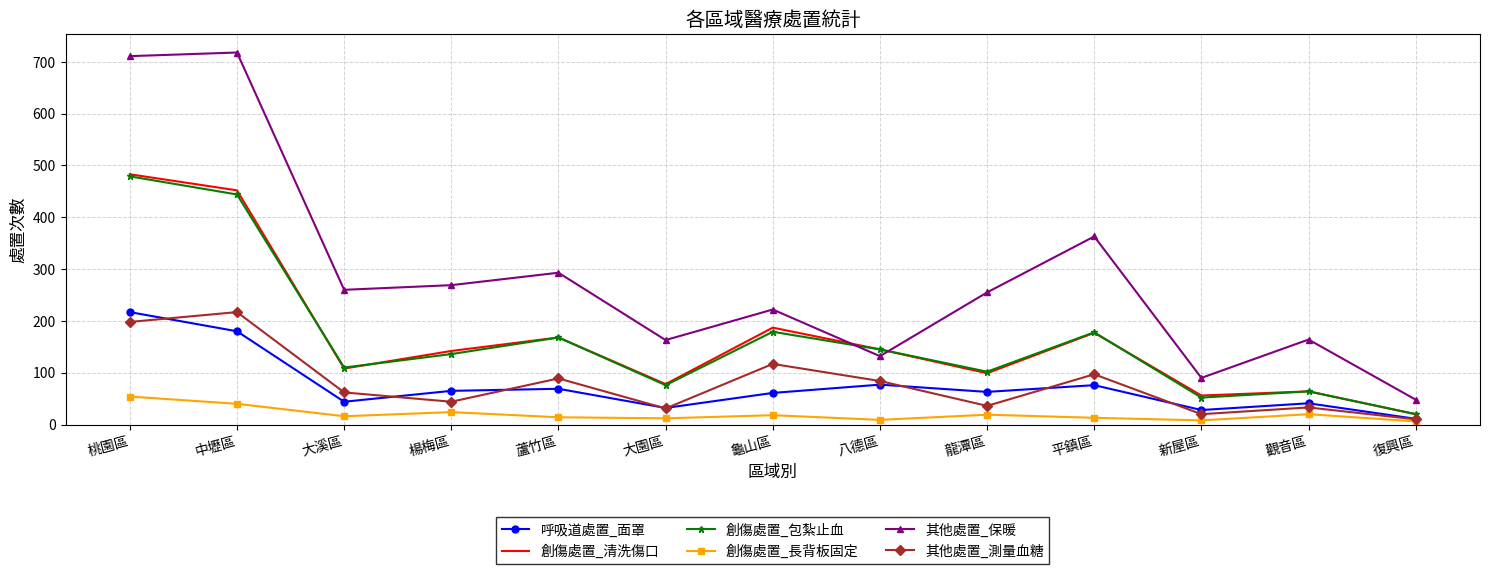

What is the sum of the 創傷處置_清洗傷口 values at 楊梅區 and 八德區?

287